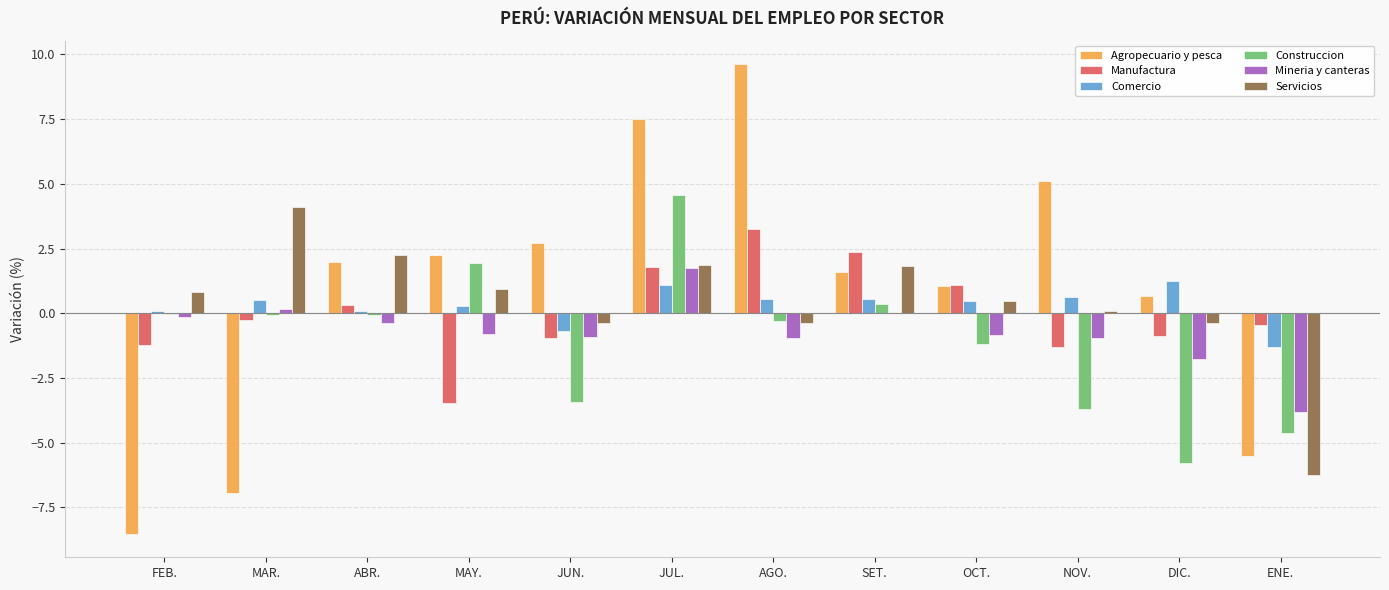

At which category is the sum across all series the highest?

JUL.